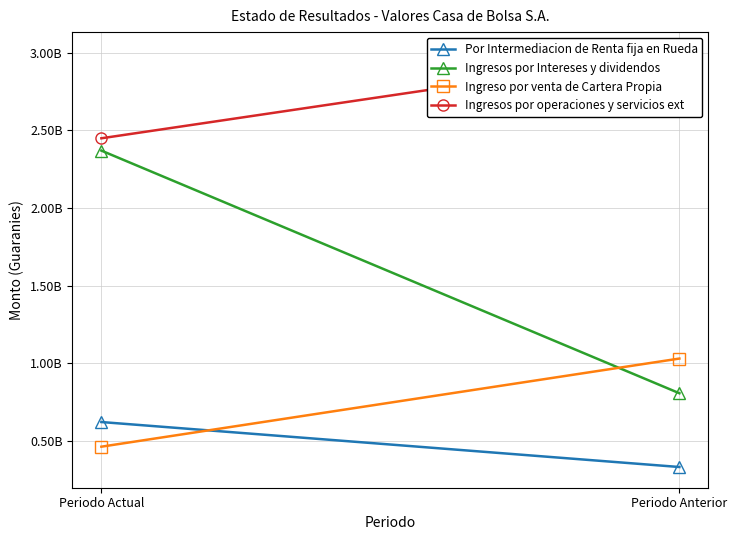

What is the value of the Ingresos por operaciones y servicios ext point at the 2nd from the left?

2999432882